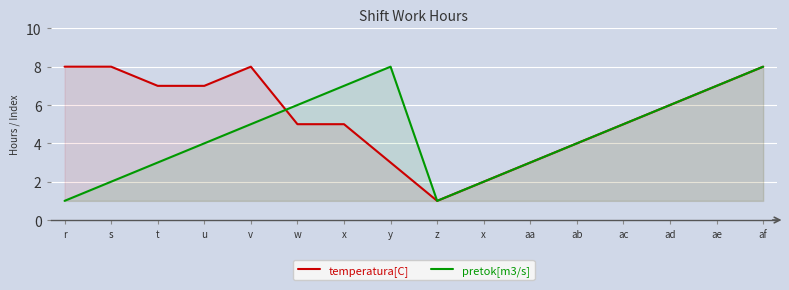

How many times do temperatura[C] and pretok[m3/s] cross each other?

1